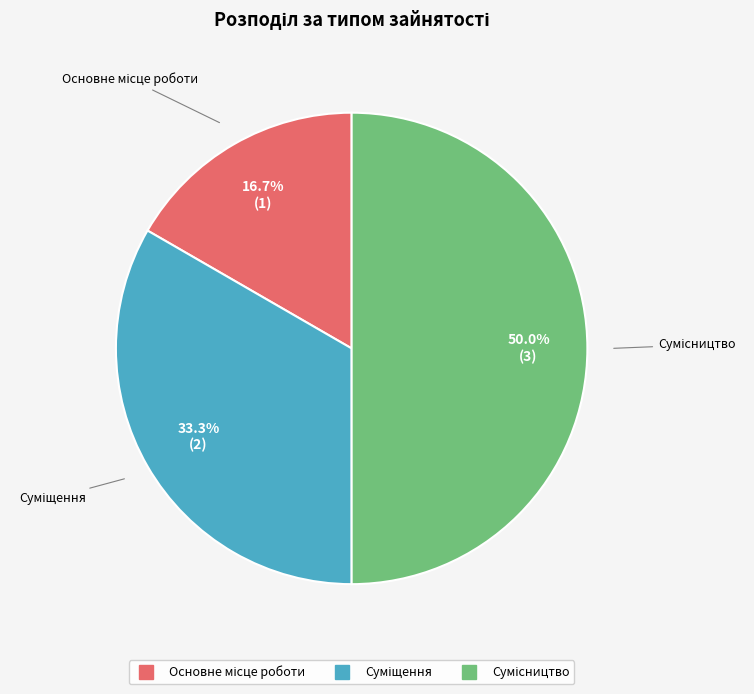

How many segments does this pie chart have?

3